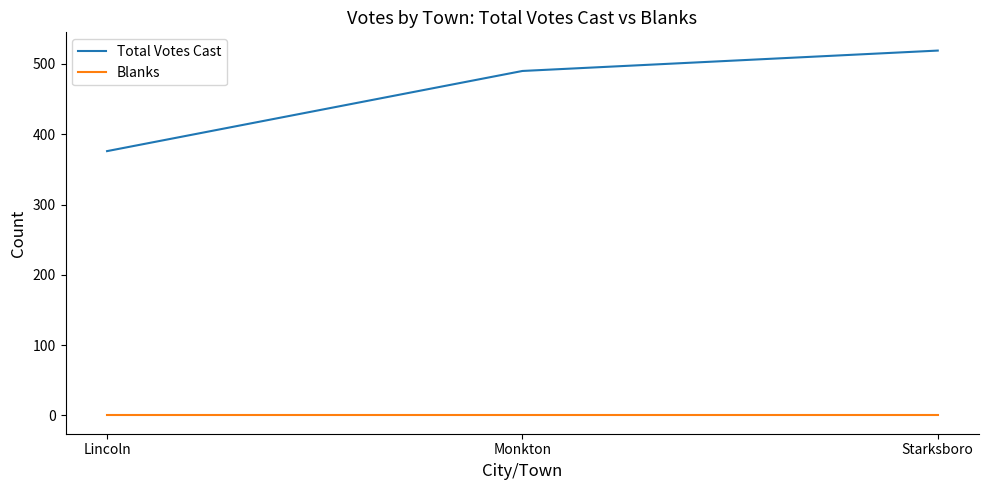

Is this an area chart (filled region under the line)?

No